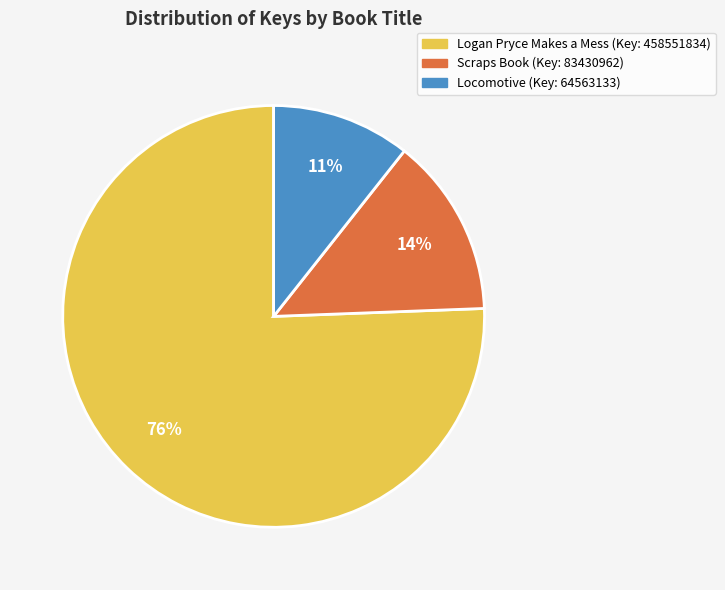

To the nearest percent, what is the average slice percentage?

33%